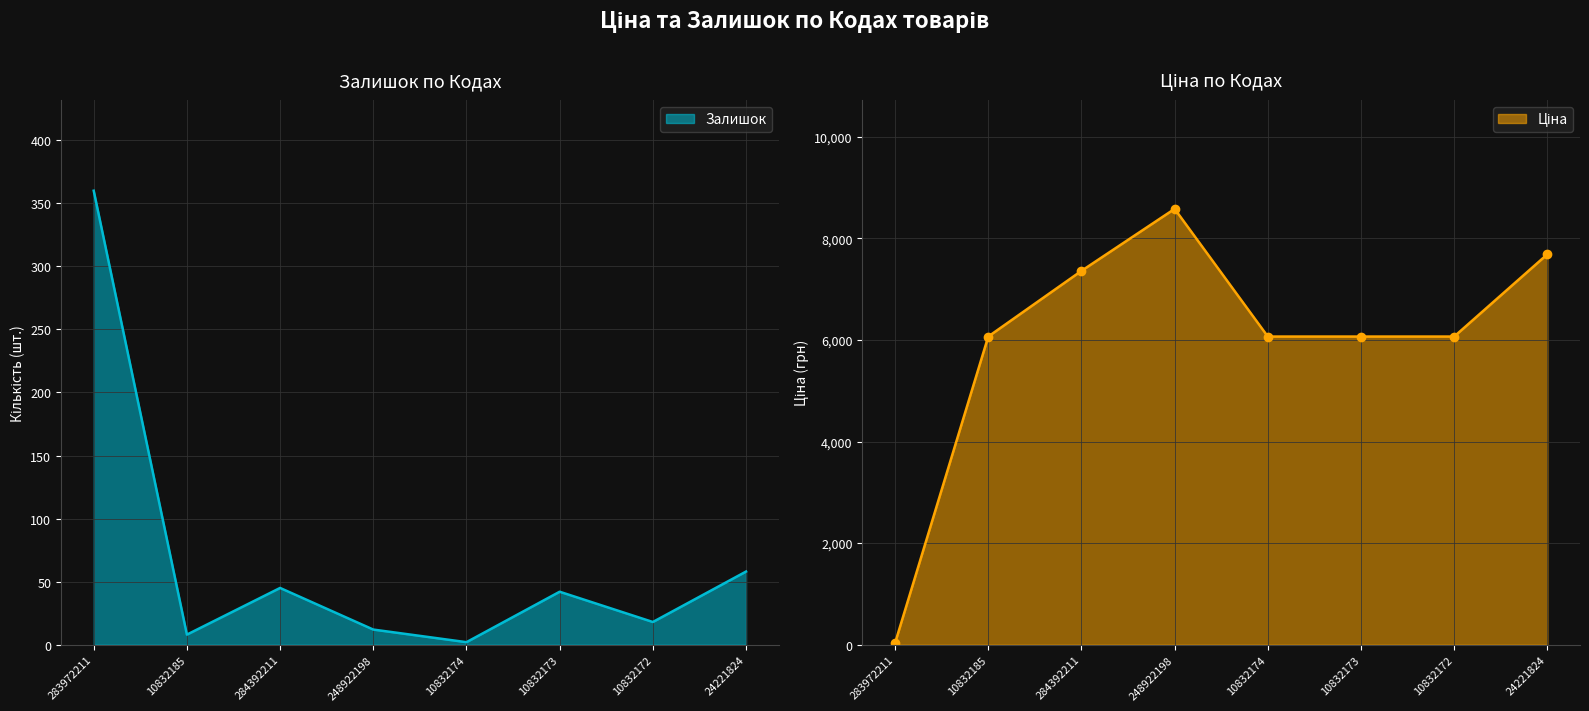

At how many categories does at least one series exceed 5417?

7